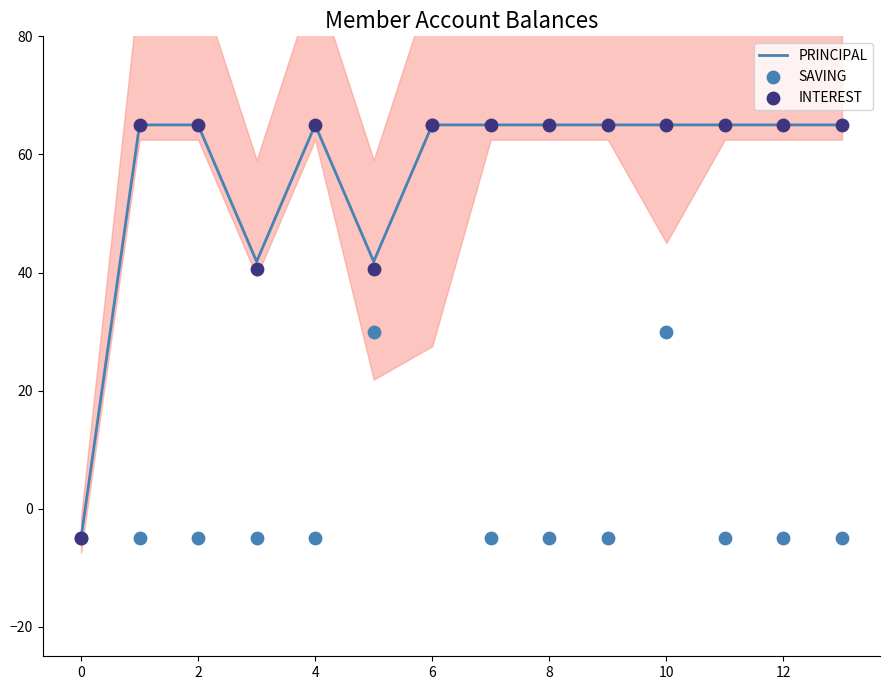

Which series has the widest spread of Y values?

PRINCIPAL